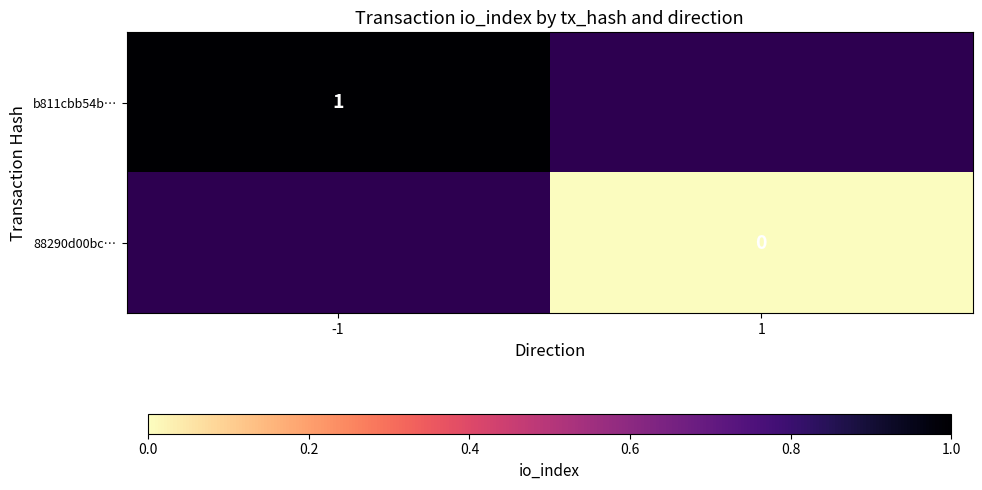

True or false: b811cbb54b… has a value of 2 at -1.

False